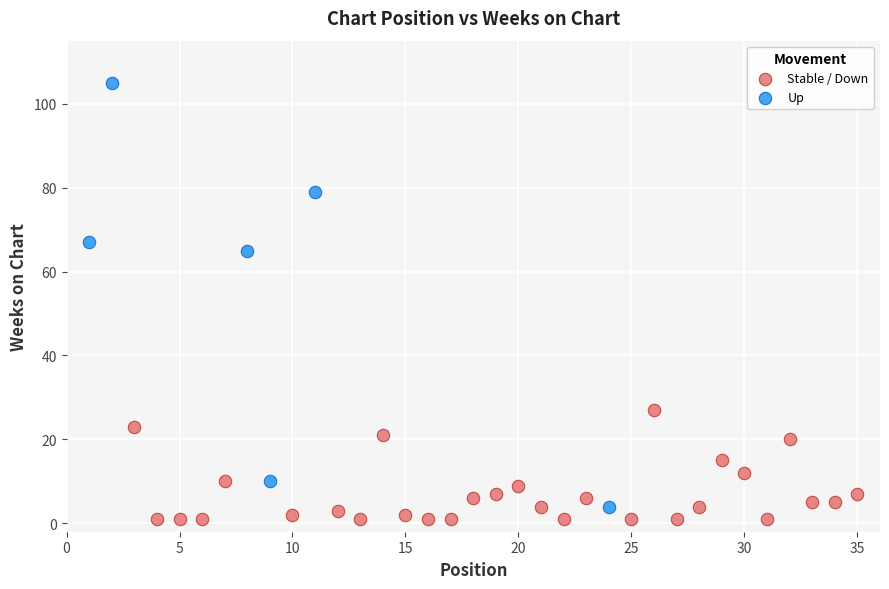

What are all the series names shown in the legend?

Stable / Down, Up